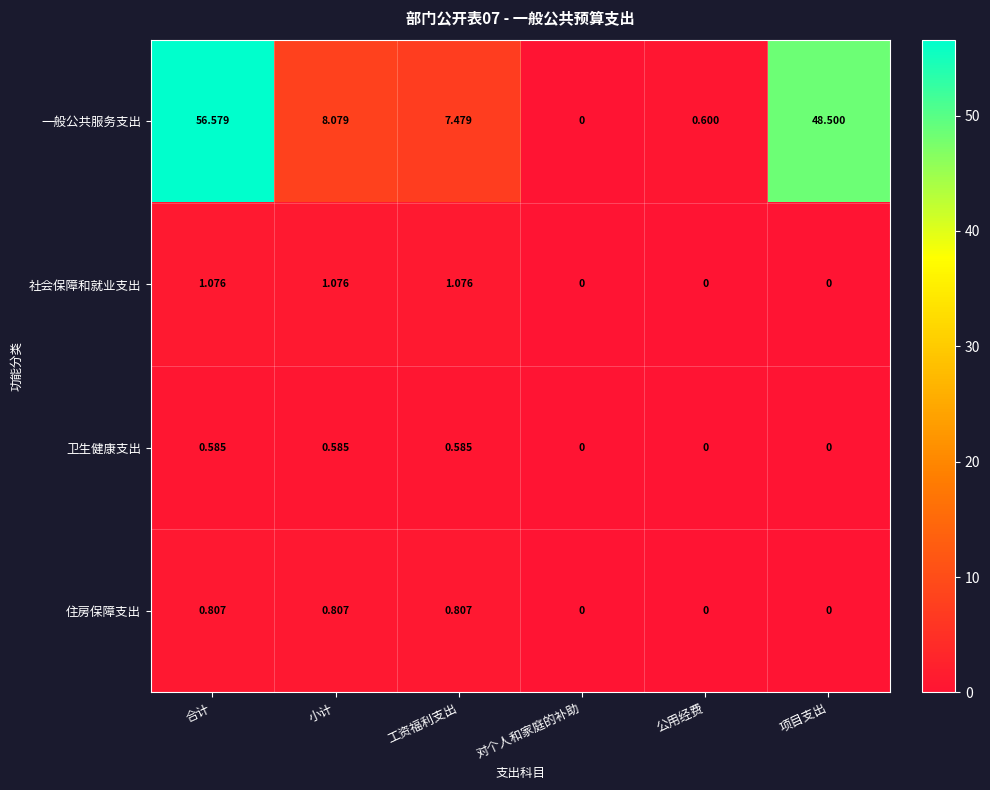

Between 合计 and 公用经费, which series saw the biggest shift?

一般公共服务支出